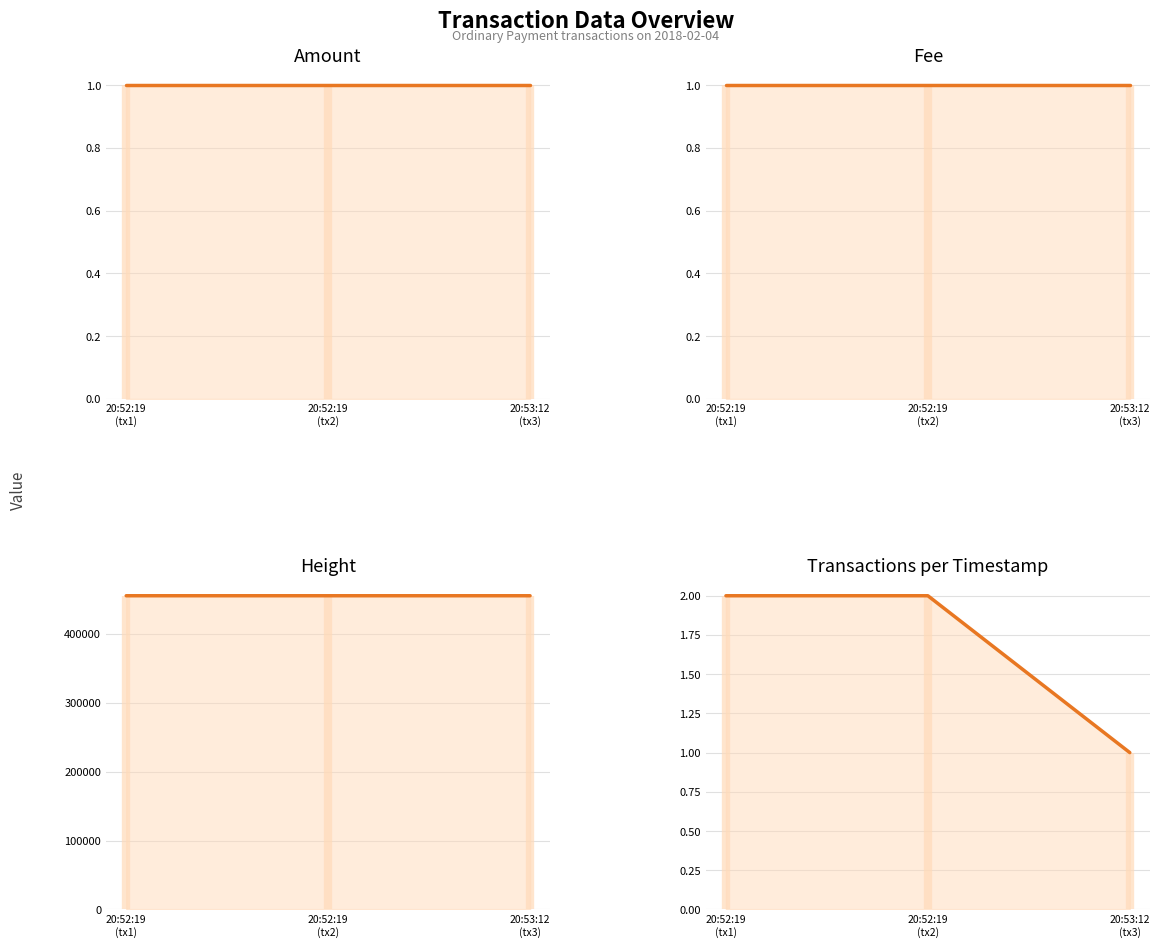

Reading left to right, what are all the values shown in this chart?

Amount: 20:52:19
(tx1)=1	20:52:19
(tx2)=1	20:53:12
(tx3)=1
Fee: 20:52:19
(tx1)=1	20:52:19
(tx2)=1	20:53:12
(tx3)=1
Height: 20:52:19
(tx1)=454969	20:52:19
(tx2)=454969	20:53:12
(tx3)=454970
Tx Count: 20:52:19
(tx1)=2	20:52:19
(tx2)=2	20:53:12
(tx3)=1